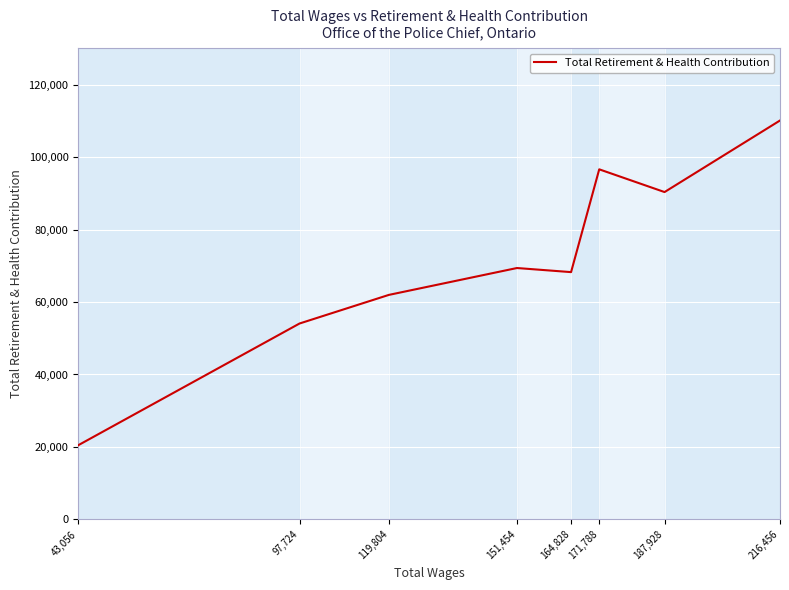

Rank the categories by value from highest to lowest.

216,456, 171,788, 187,928, 151,454, 164,828, 119,804, 97,724, 43,056